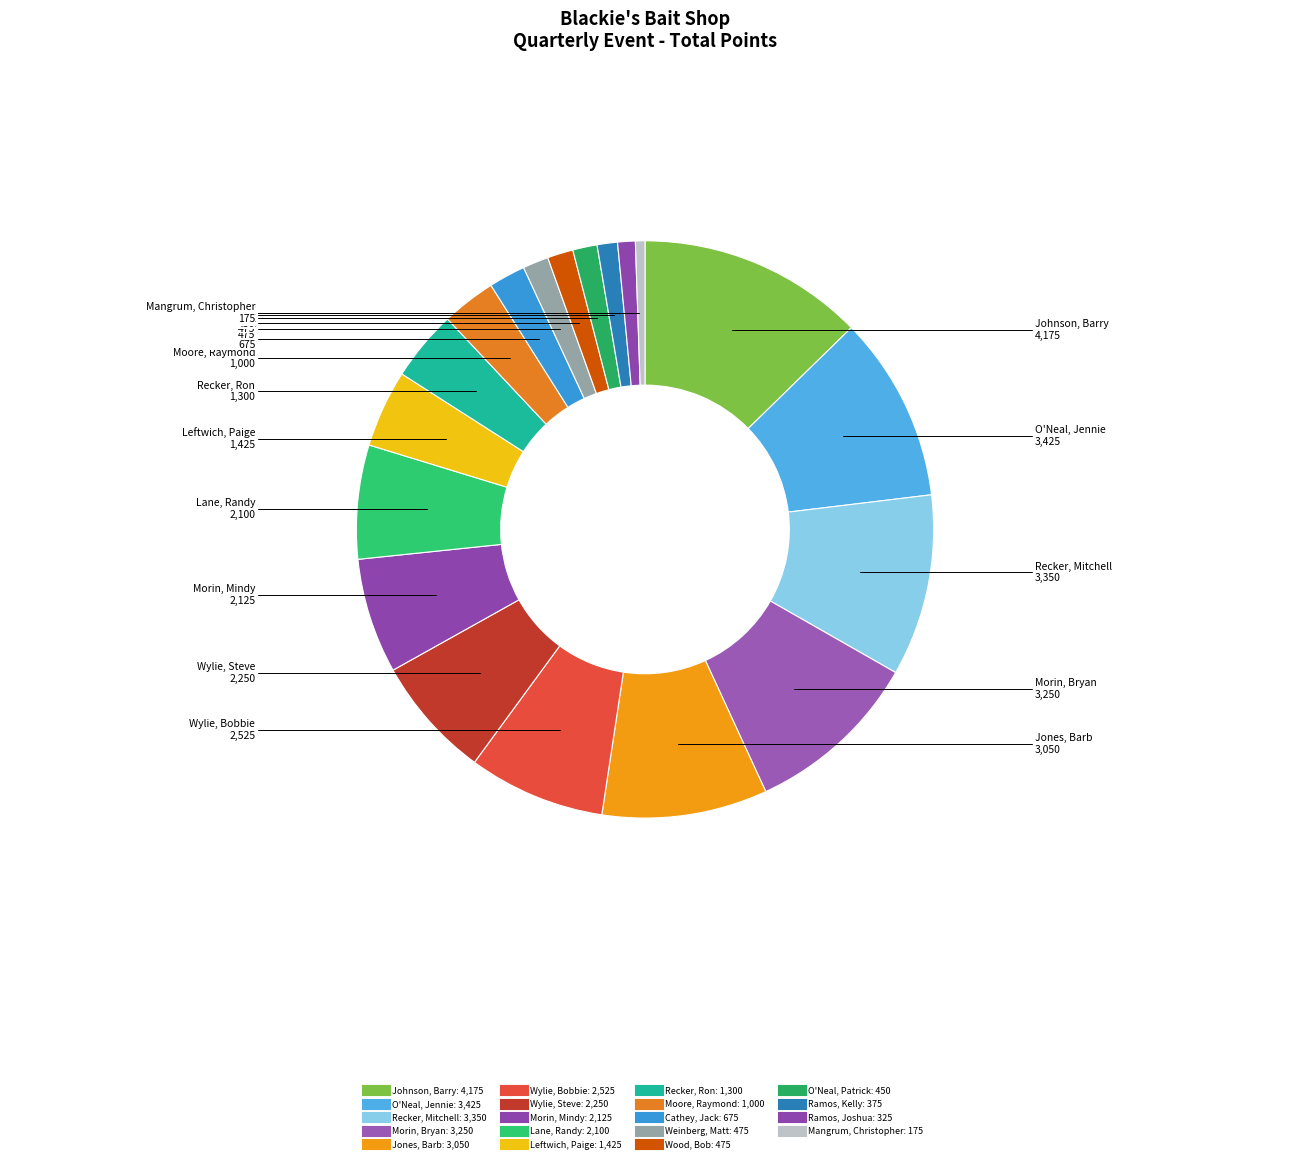

What portion of the pie excludes Johnson, Barry?

87.3%